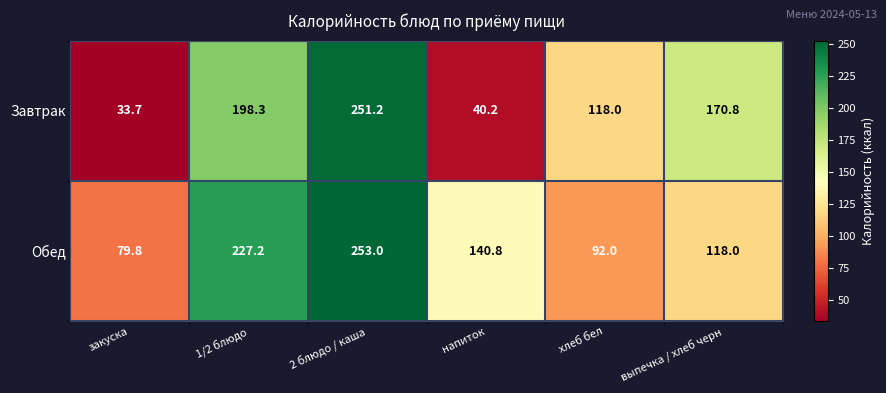

What is the difference between the Обед values at 1/2 блюдо and выпечка / хлеб черн?

109.2